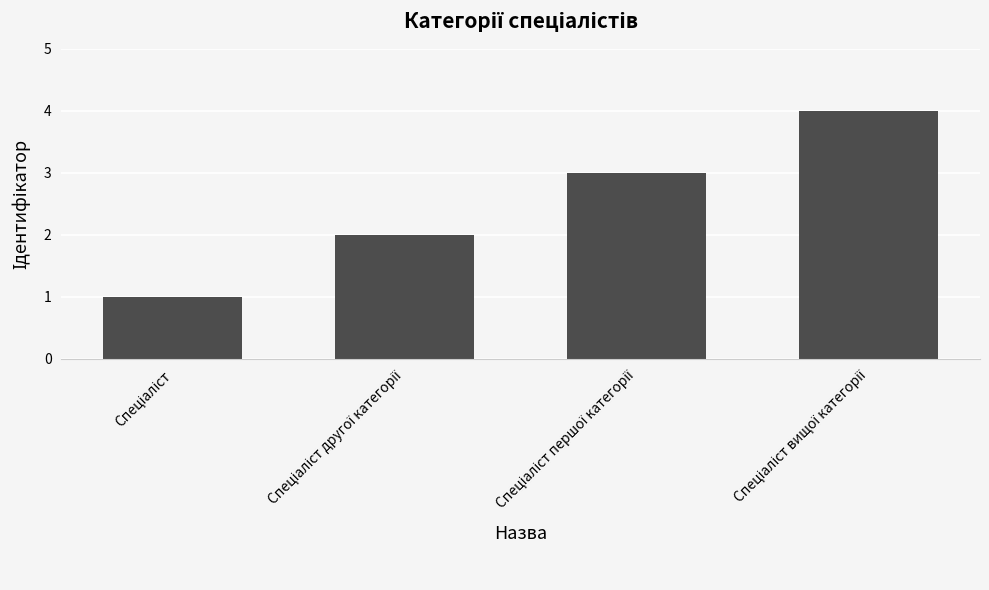

What is the difference between the maximum and minimum values?

3